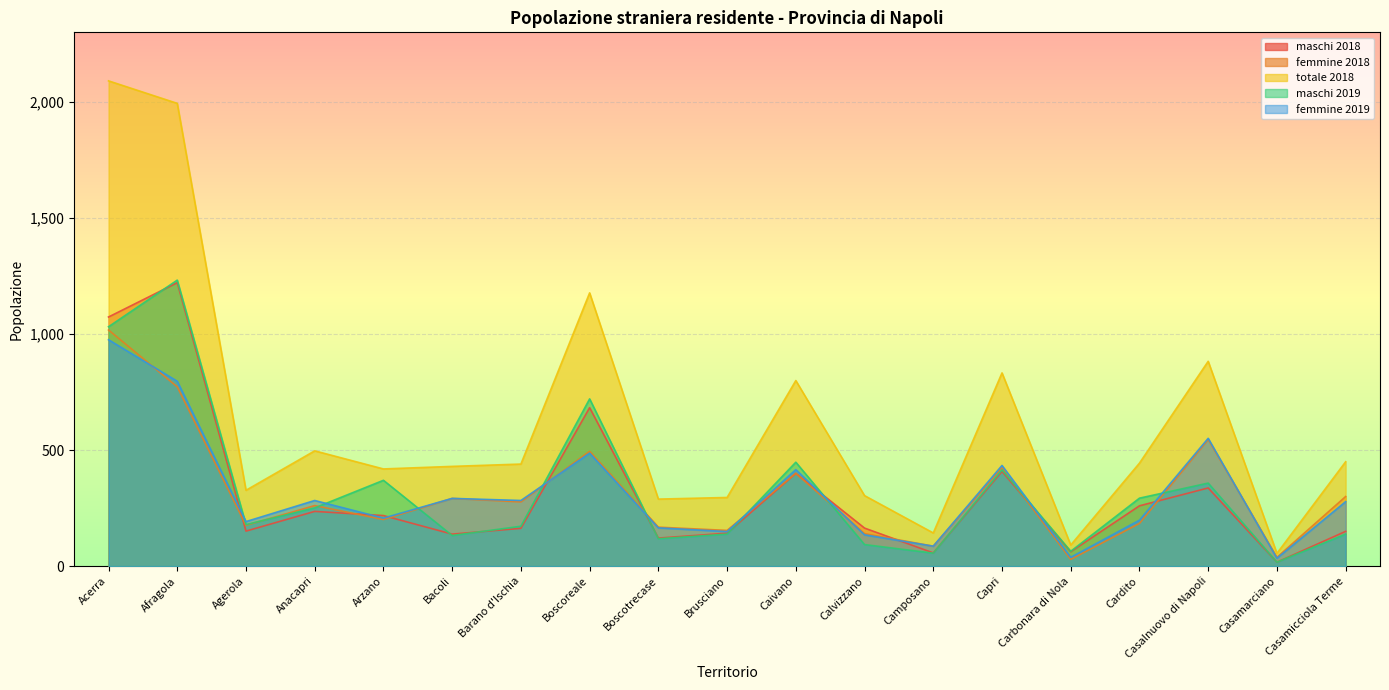

Reading left to right, extract all data points from this chart.

maschi 2018: Acerra=1074	Afragola=1222	Agerola=151	Anacapri=236	Arzano=218	Bacoli=138	Barano d'Ischia=163	Boscoreale=683	Boscotrecase=121	Brusciano=142	Caivano=400	Calvizzano=164	Camposano=57	Capri=408	Carbonara di Nola=62	Cardito=260	Casalnuovo di Napoli=337	Casamarciano=17	Casamicciola Terme=150
femmine 2018: Acerra=1018	Afragola=773	Agerola=176	Anacapri=261	Arzano=201	Bacoli=292	Barano d'Ischia=277	Boscoreale=495	Boscotrecase=168	Brusciano=154	Caivano=400	Calvizzano=140	Camposano=86	Capri=425	Carbonara di Nola=29	Cardito=184	Casalnuovo di Napoli=546	Casamarciano=38	Casamicciola Terme=300
totale 2018: Acerra=2092	Afragola=1995	Agerola=327	Anacapri=497	Arzano=419	Bacoli=430	Barano d'Ischia=440	Boscoreale=1178	Boscotrecase=289	Brusciano=296	Caivano=800	Calvizzano=304	Camposano=143	Capri=833	Carbonara di Nola=91	Cardito=444	Casalnuovo di Napoli=883	Casamarciano=55	Casamicciola Terme=450
maschi 2019: Acerra=1032	Afragola=1233	Agerola=179	Anacapri=251	Arzano=370	Bacoli=132	Barano d'Ischia=172	Boscoreale=721	Boscotrecase=118	Brusciano=138	Caivano=448	Calvizzano=93	Camposano=56	Capri=415	Carbonara di Nola=64	Cardito=293	Casalnuovo di Napoli=358	Casamarciano=17	Casamicciola Terme=138
femmine 2019: Acerra=976	Afragola=797	Agerola=192	Anacapri=283	Arzano=207	Bacoli=292	Barano d'Ischia=283	Boscoreale=487	Boscotrecase=165	Brusciano=149	Caivano=416	Calvizzano=135	Camposano=86	Capri=434	Carbonara di Nola=38	Cardito=198	Casalnuovo di Napoli=551	Casamarciano=34	Casamicciola Terme=278